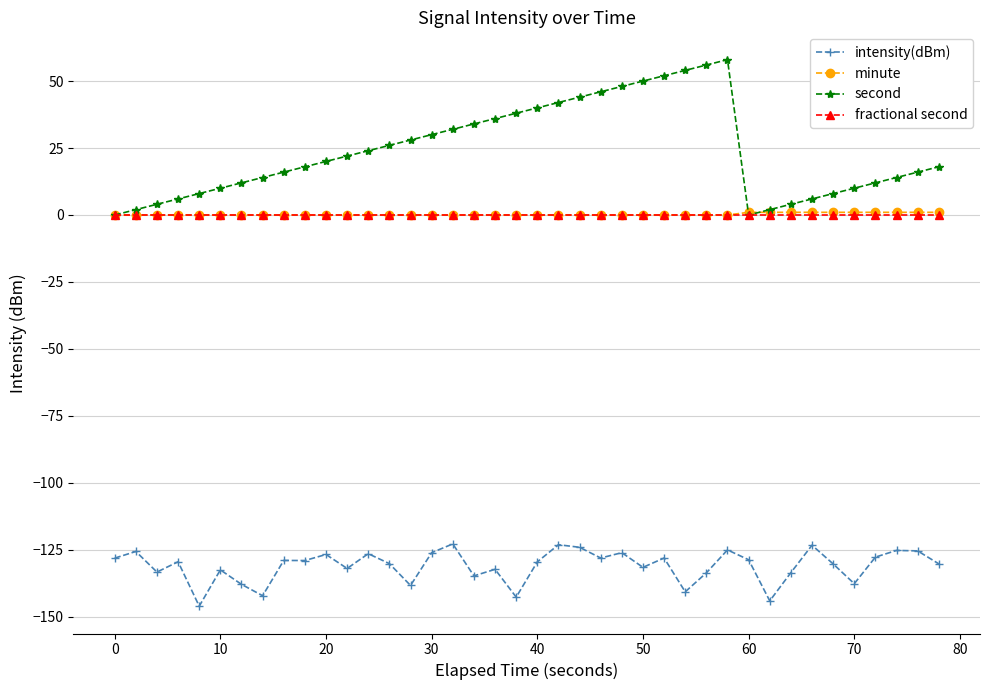

What is the greatest value displayed?

58.0